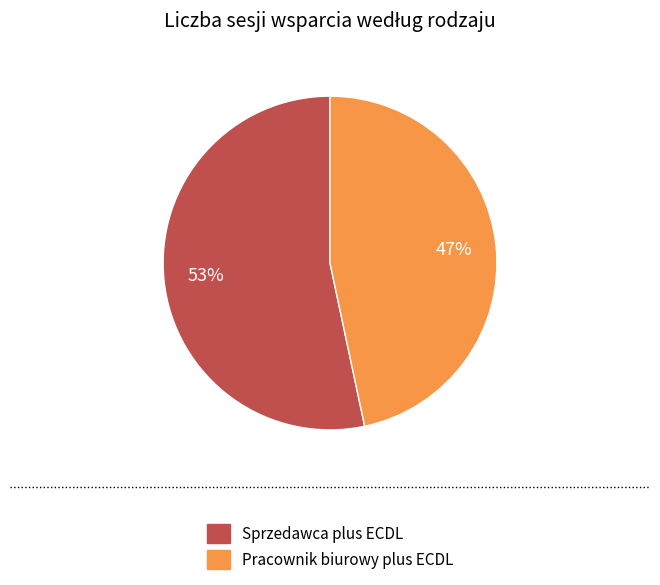

True or false: Pracownik biurowy plus ECDL accounts for 34% of the total.

False